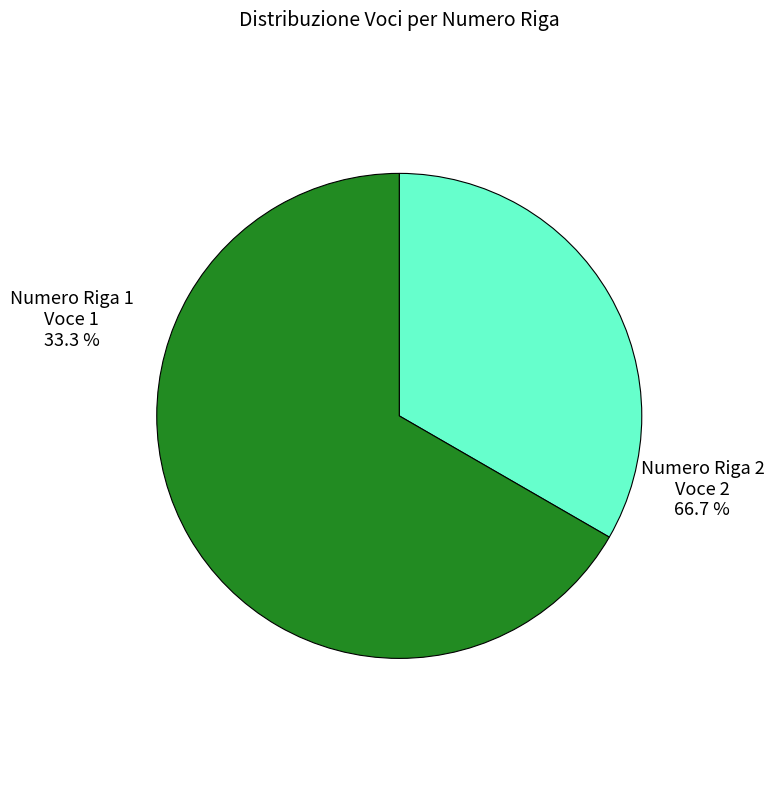

The Riga 2 - Voce 2 slice represents 59% of the pie. True or false?

False